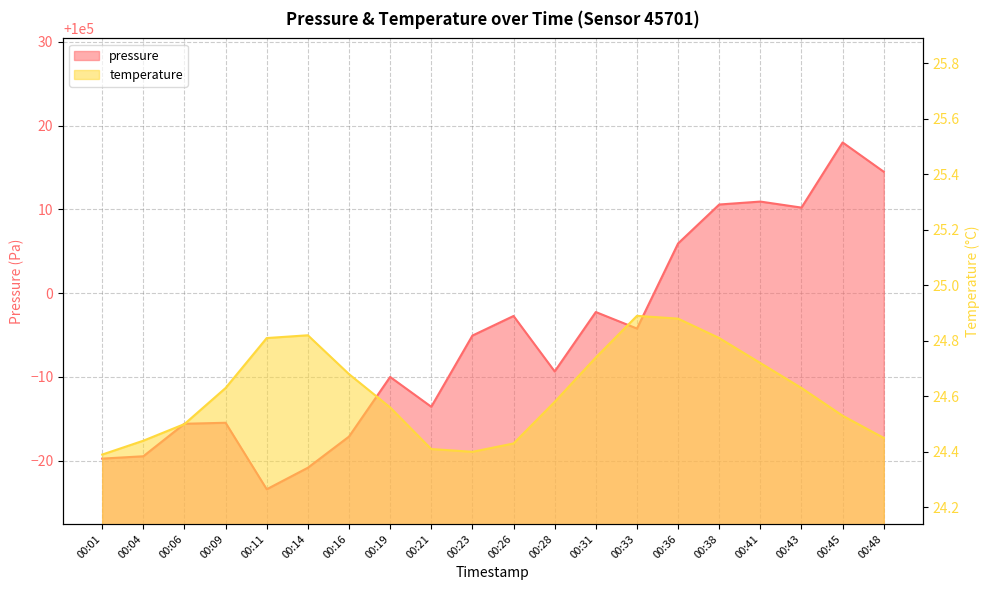

What is the difference between the highest and lowest values at 00:28?

99966.1